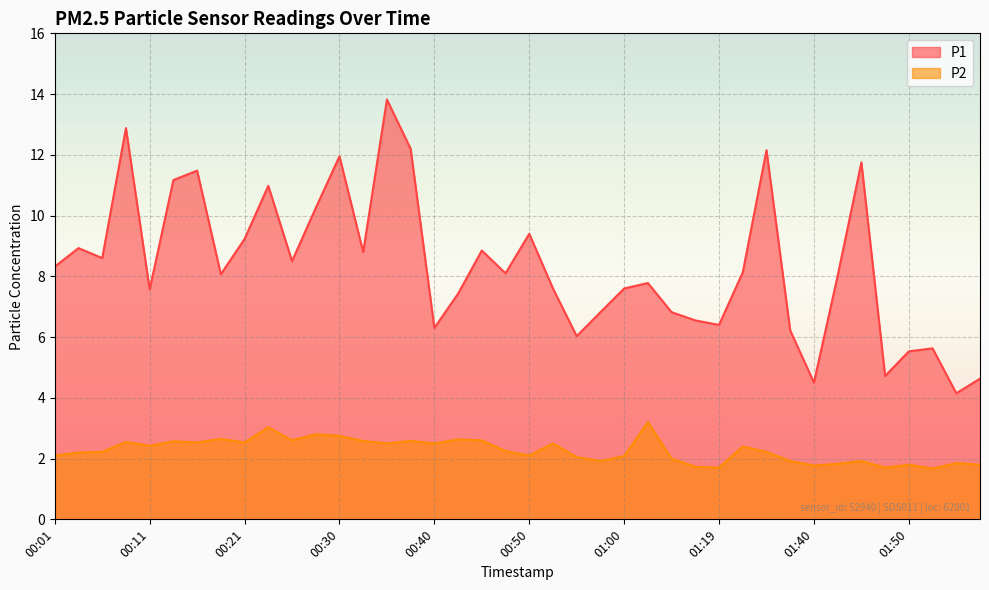

Which category has the lowest value in the P2 series?

01:52